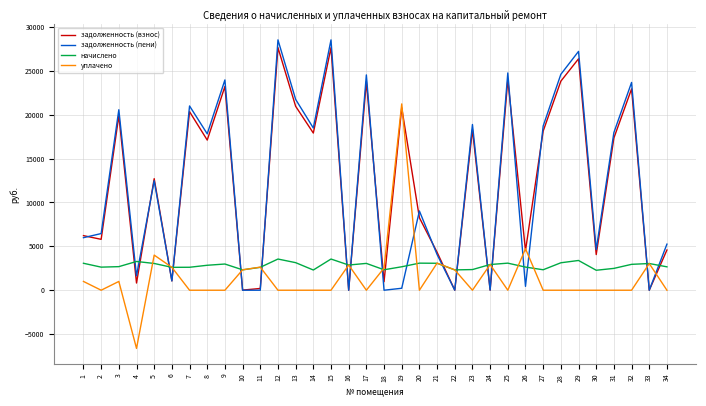

True or false: начислено and задолженность (взнос) cross at least once.

True